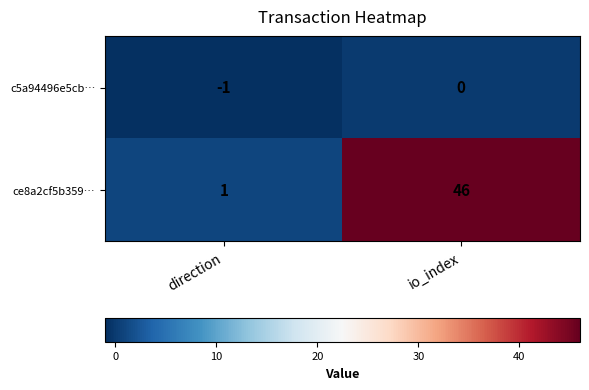

At which category is the sum across all series the highest?

io_index